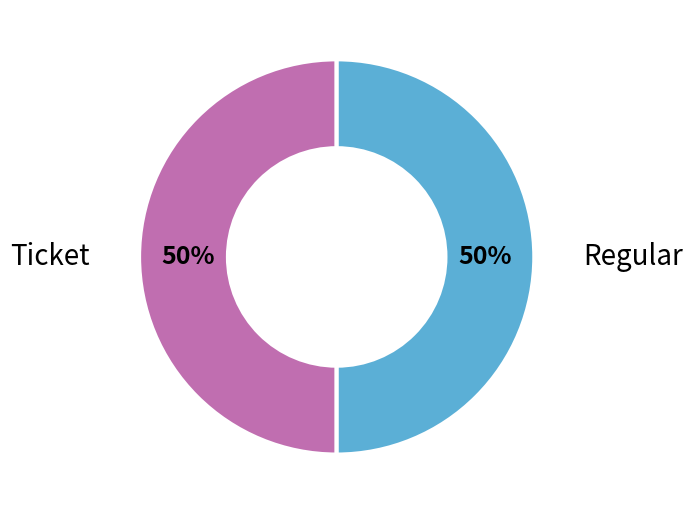

To the nearest percent, what is the average slice percentage?

50%